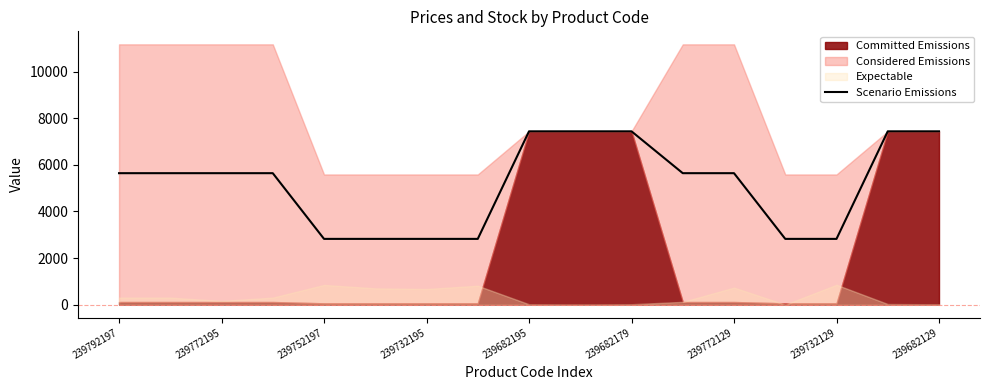

How many categories are shown in the chart?

17